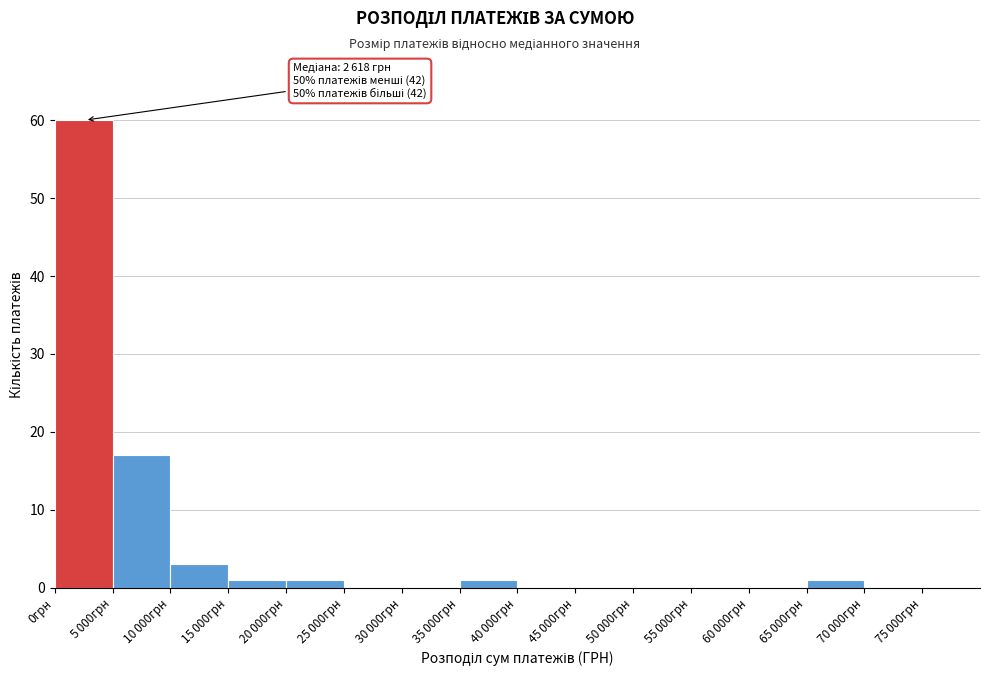

What is the sum of all values?

84